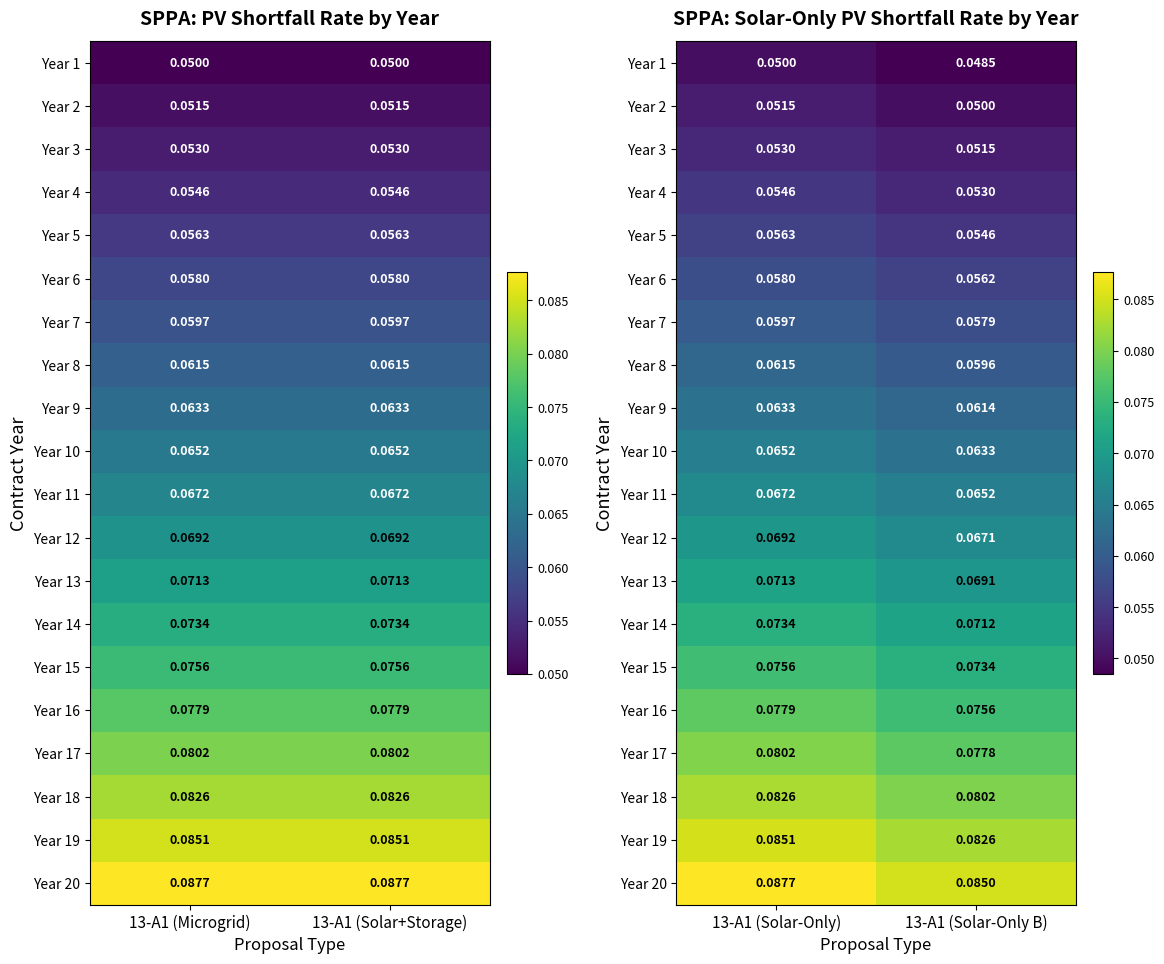

Is it true that Year 1 equals 0.1 at 13-A1 (Solar-Only B)?

False